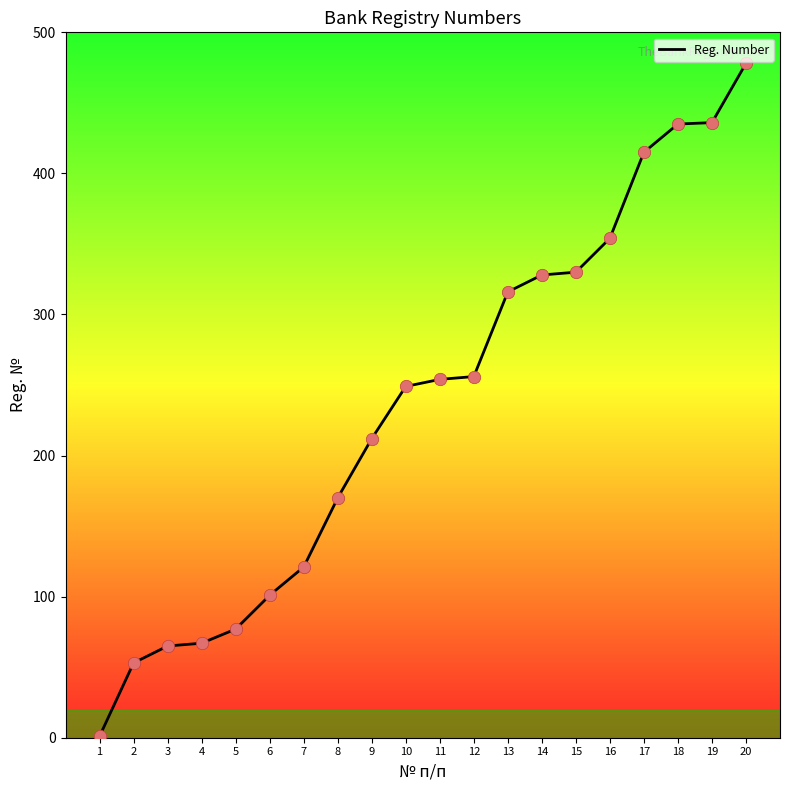

Between 18 and 17, which is larger?

18